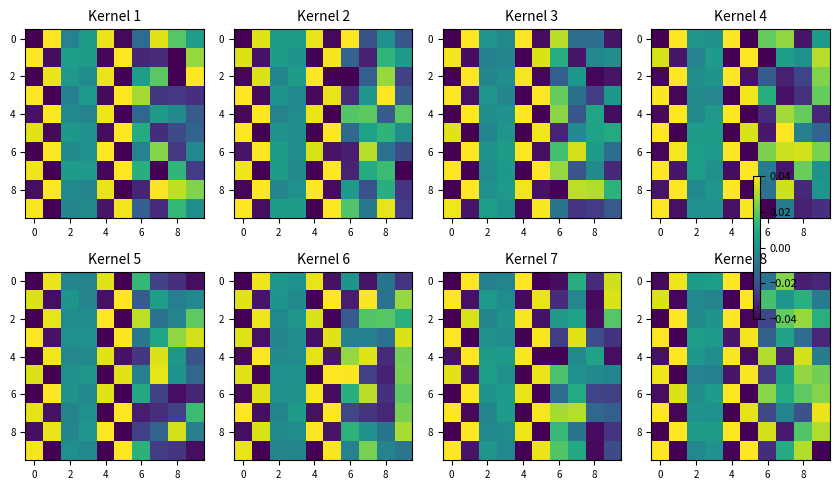

How many data points does each series have?

10